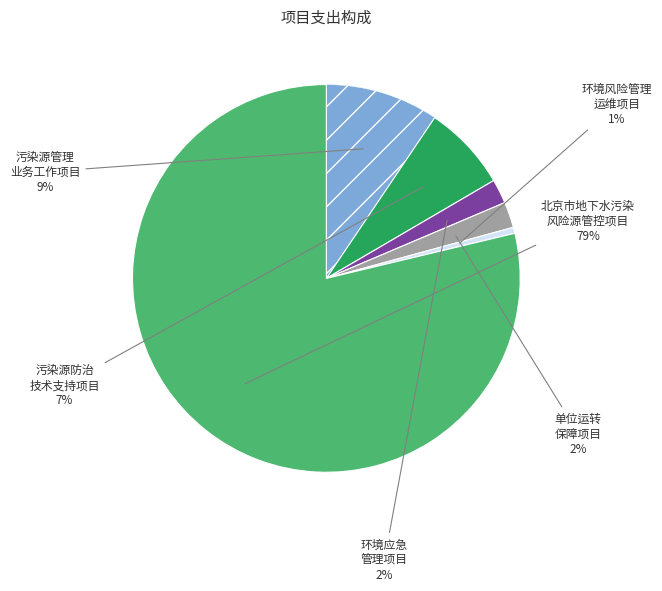

How many slices are in this pie chart?

6